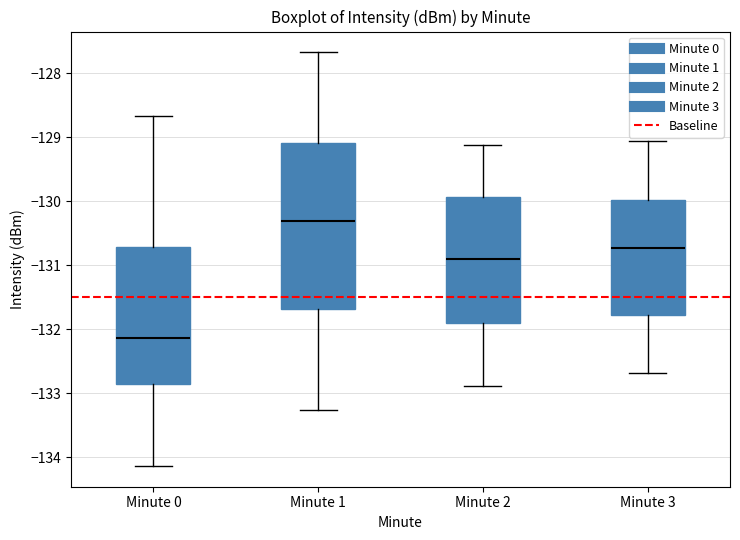

Which box has the highest median line?

Minute 1